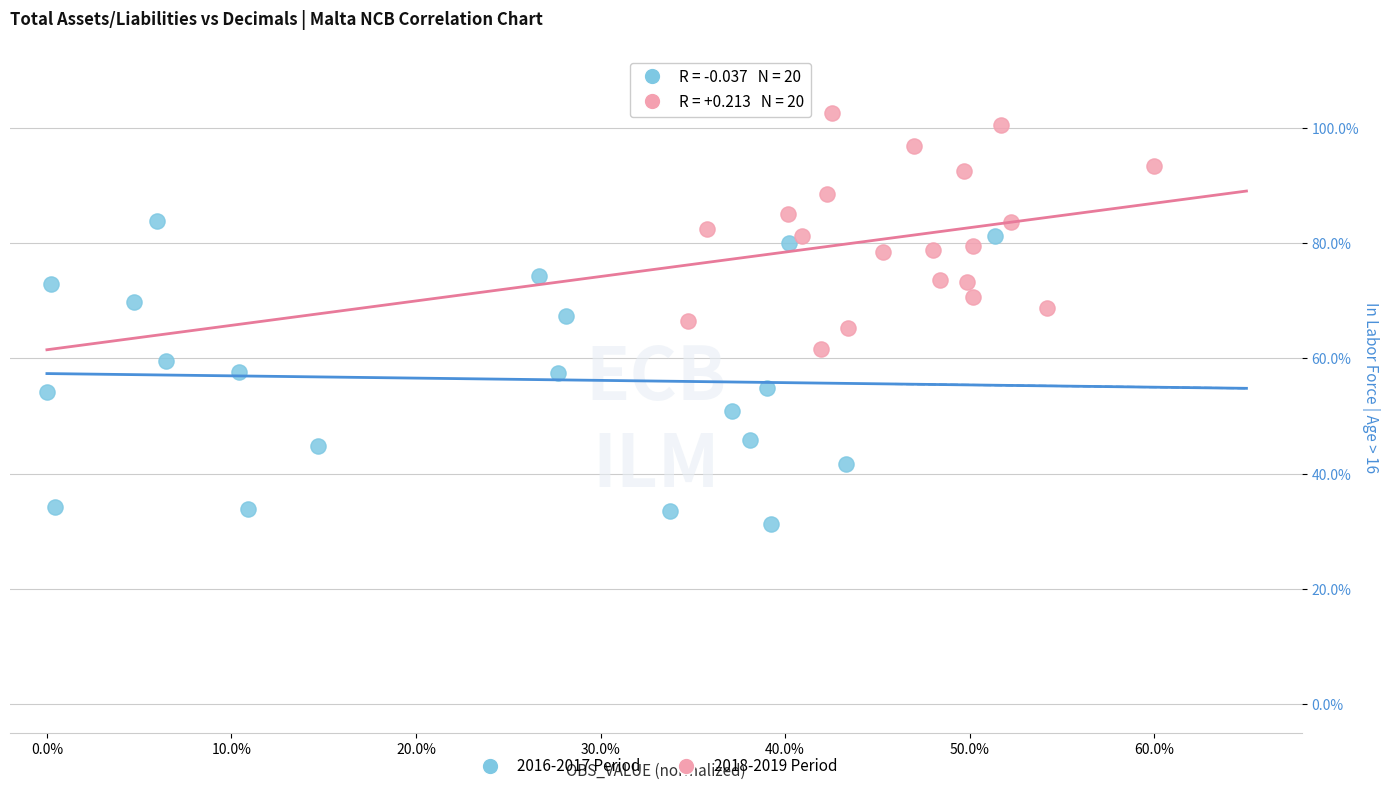

Which series reaches the maximum Y coordinate?

2018-2019 Period